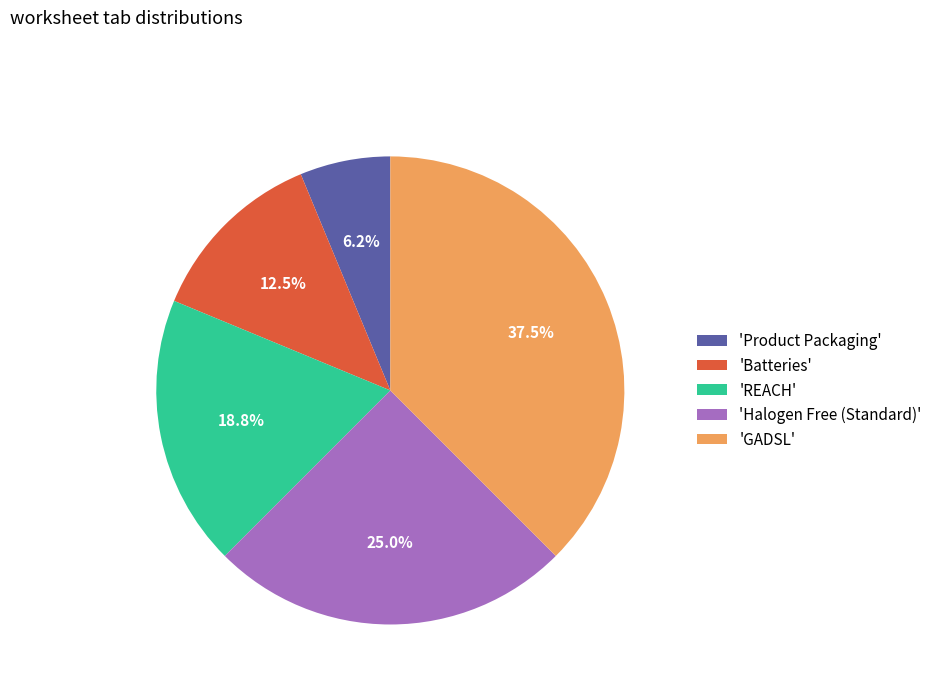

Do 'REACH' and 'Halogen Free (Standard)' together represent more than half of the pie?

No